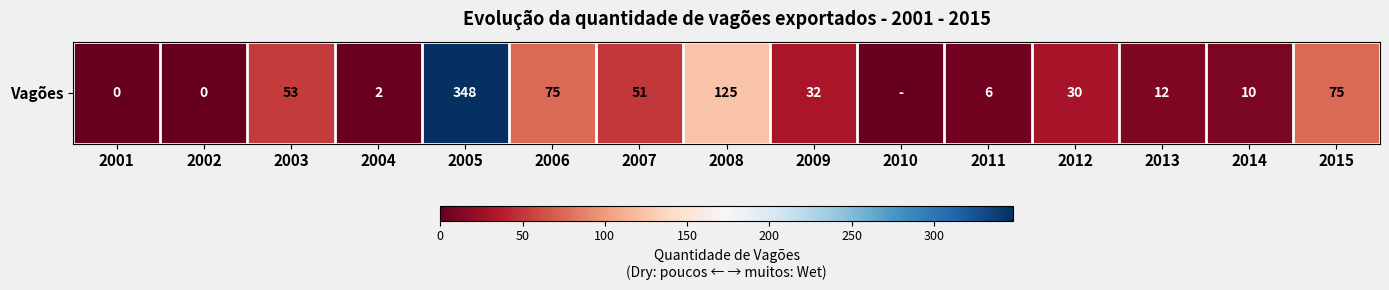

What is the average value?

55